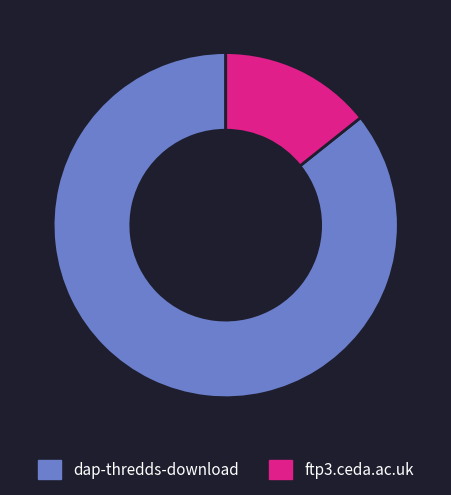

Which slice is the smallest?

ftp3.ceda.ac.uk